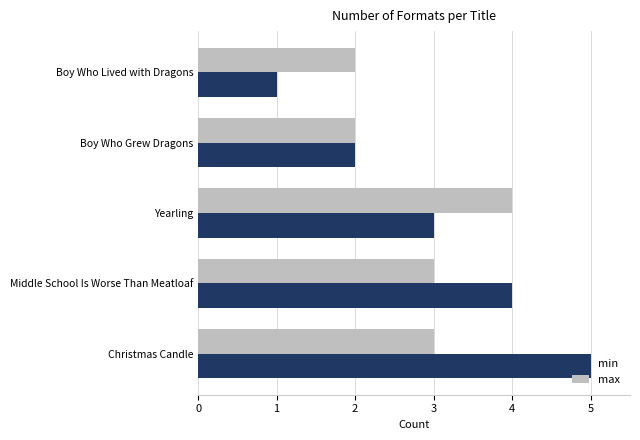

At which label is min closest to 3?

Yearling